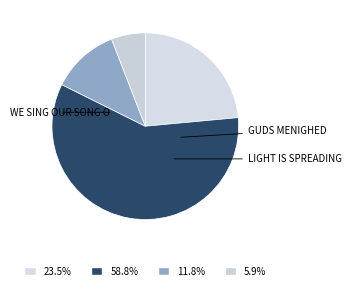

How many slices are in this pie chart?

4